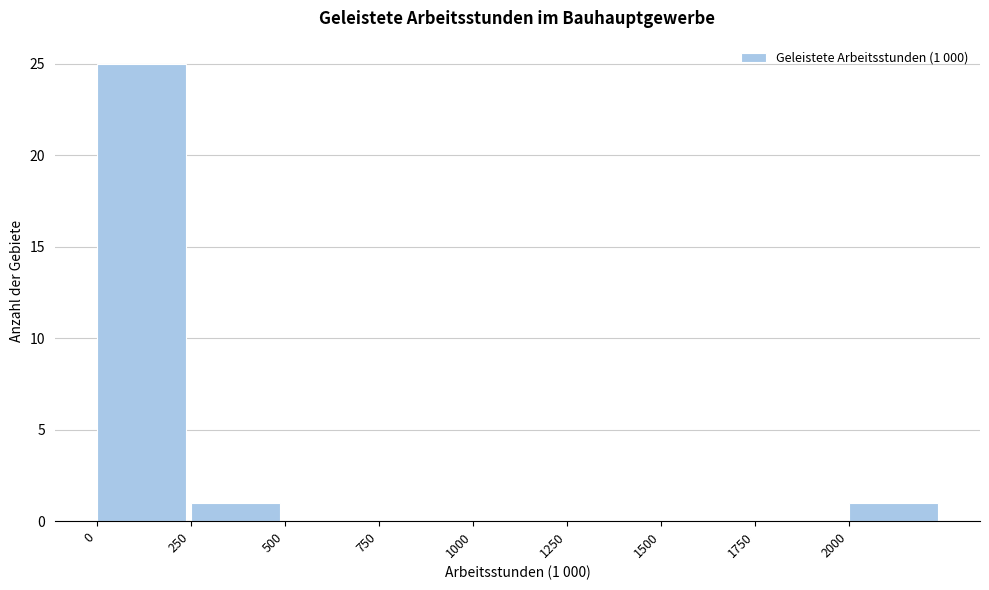

Which range on the x-axis has the tallest bar?

0 to 250